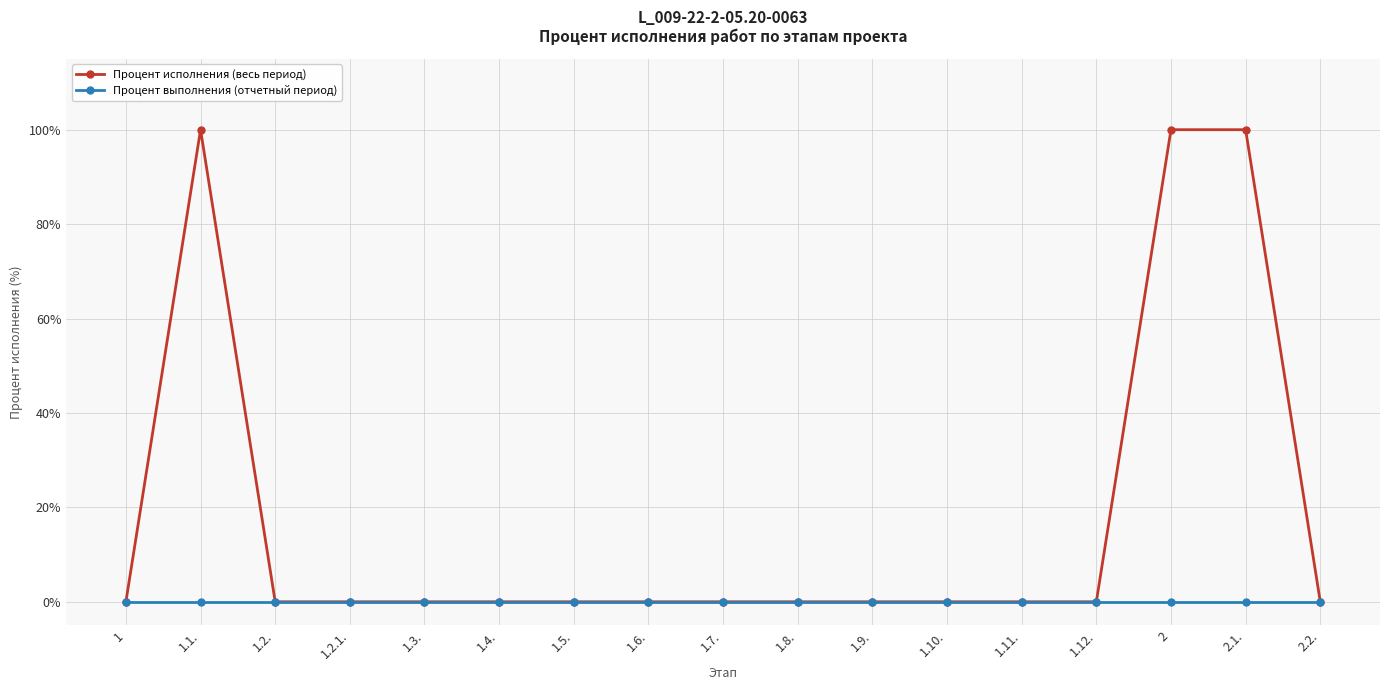

Which series has the largest total across all categories?

Процент исполнения (весь период)